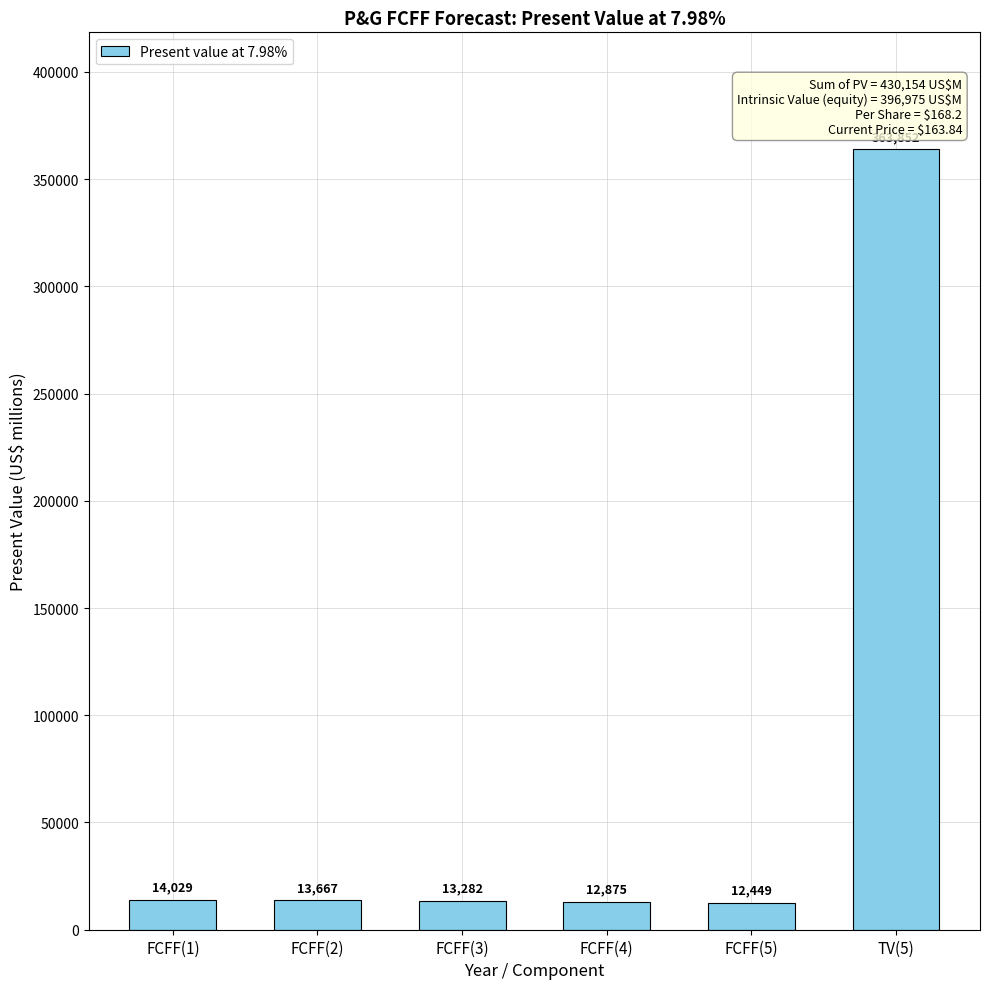

What is the sum of the values at FCFF(3) and FCFF(1)?

27311